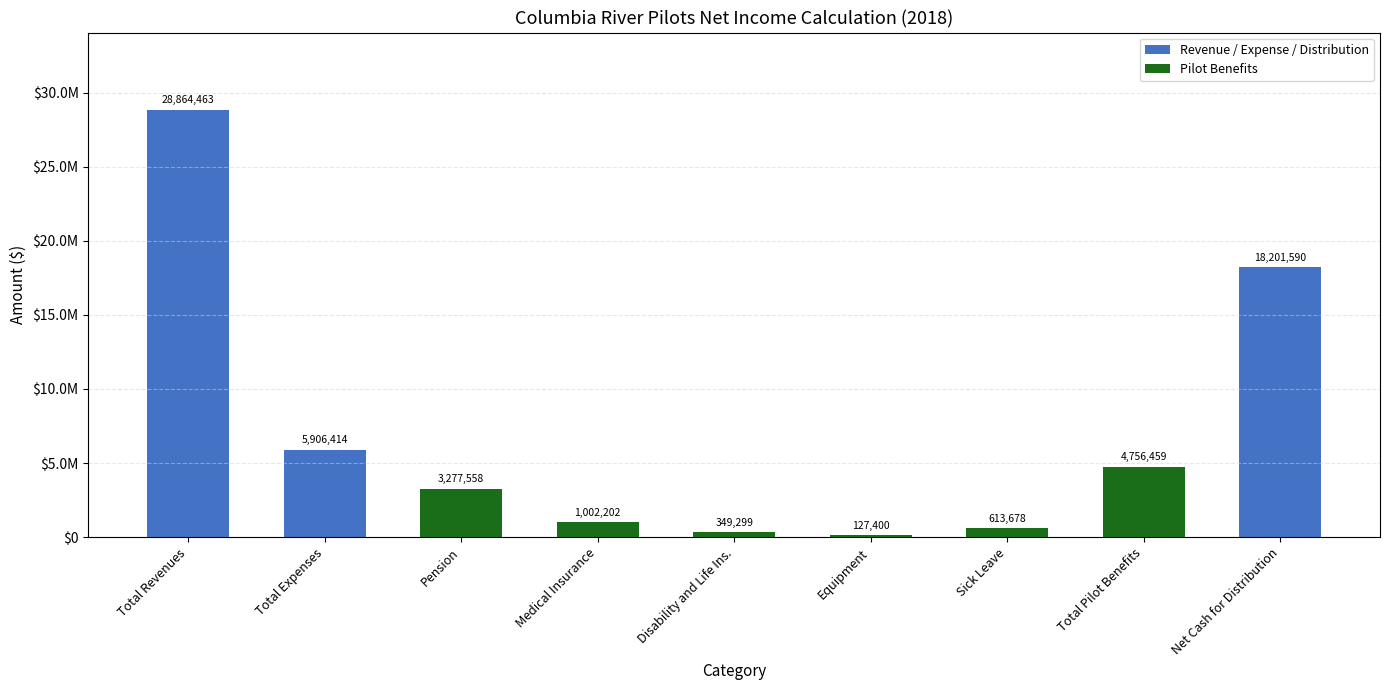

What is the value of the 5th bar from the left?

349299